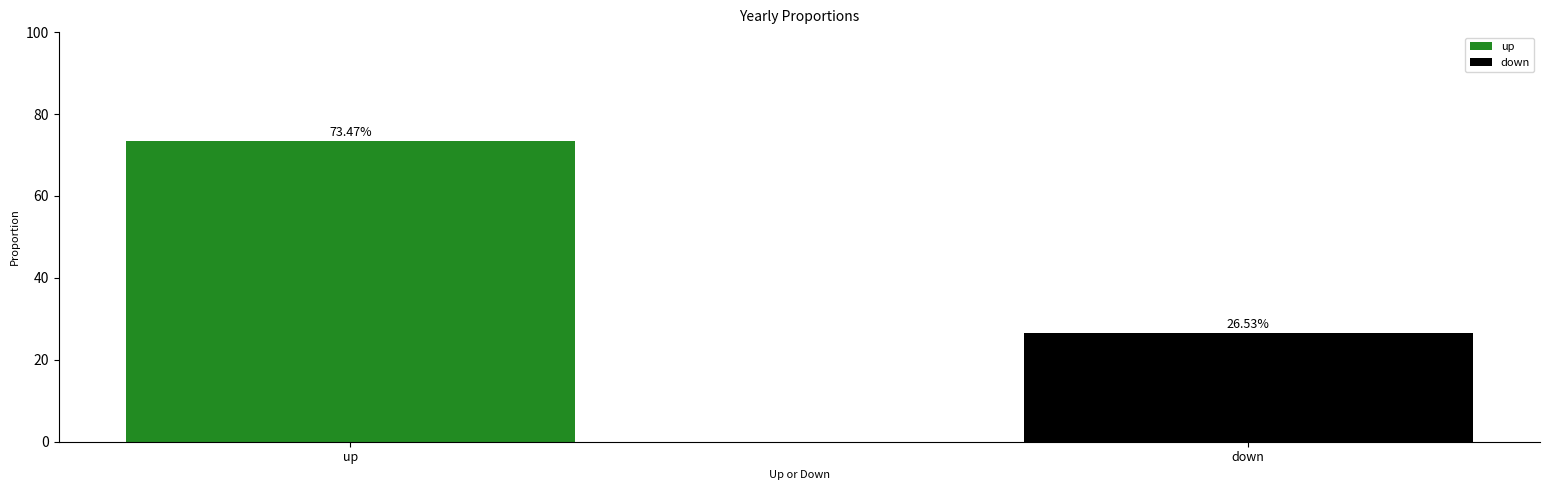

Between up and down, which is larger?

up